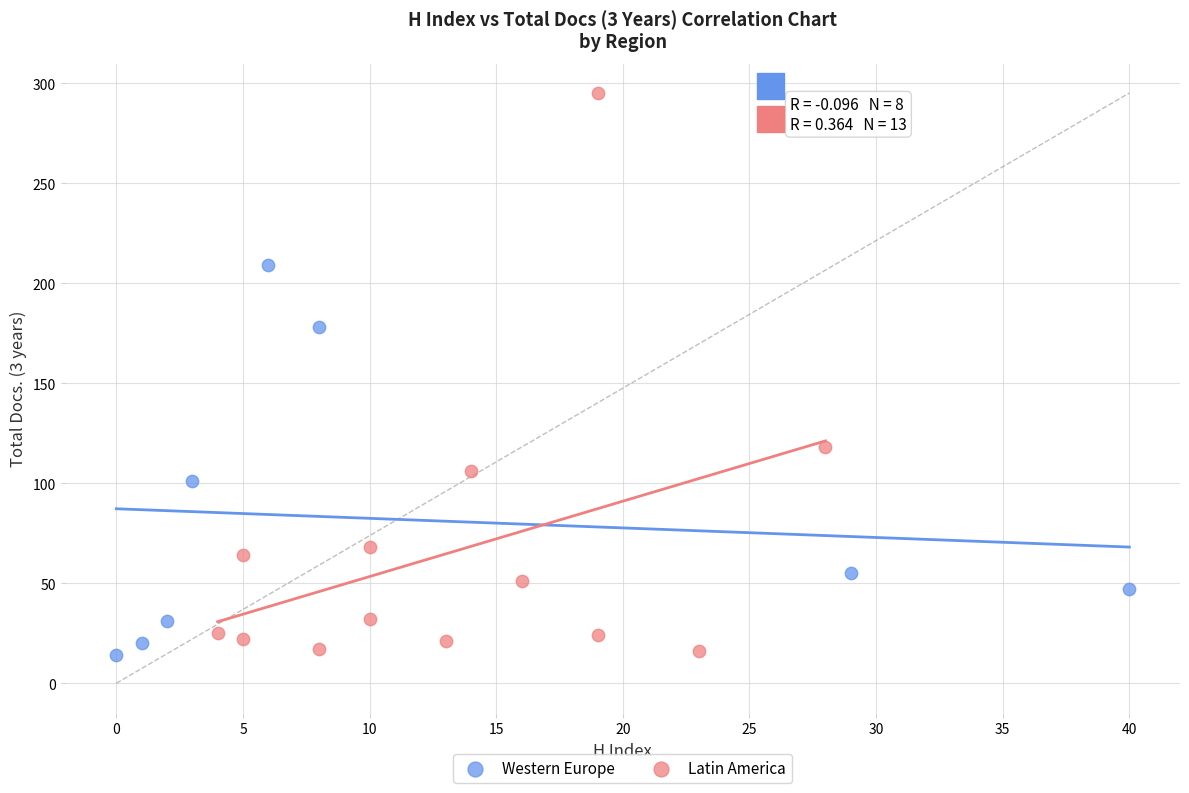

Which series has the widest spread of Y values?

Latin America